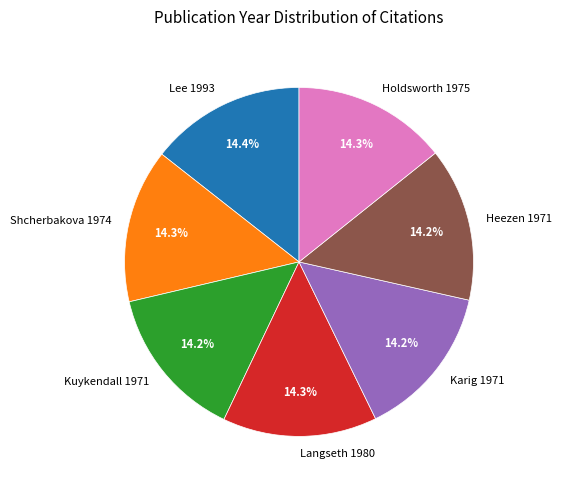

Approximately how many times larger is the value at Karig 1971 compared to Shcherbakova 1974?

1.0